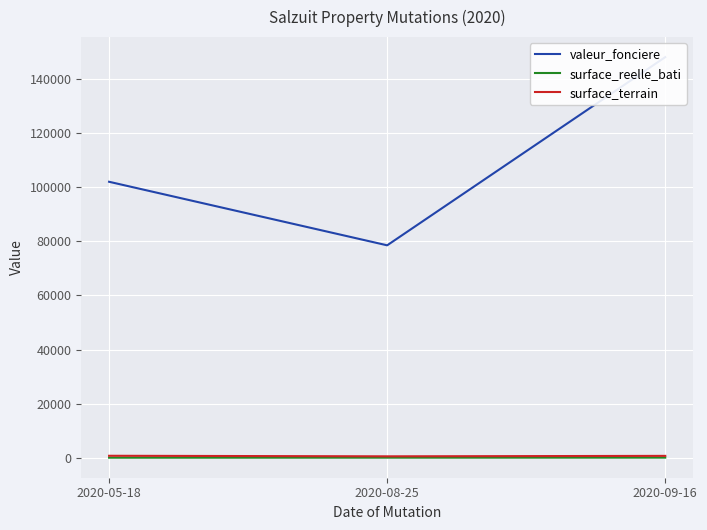

What is the difference between the maximum and second lowest values in the surface_reelle_bati series?

10